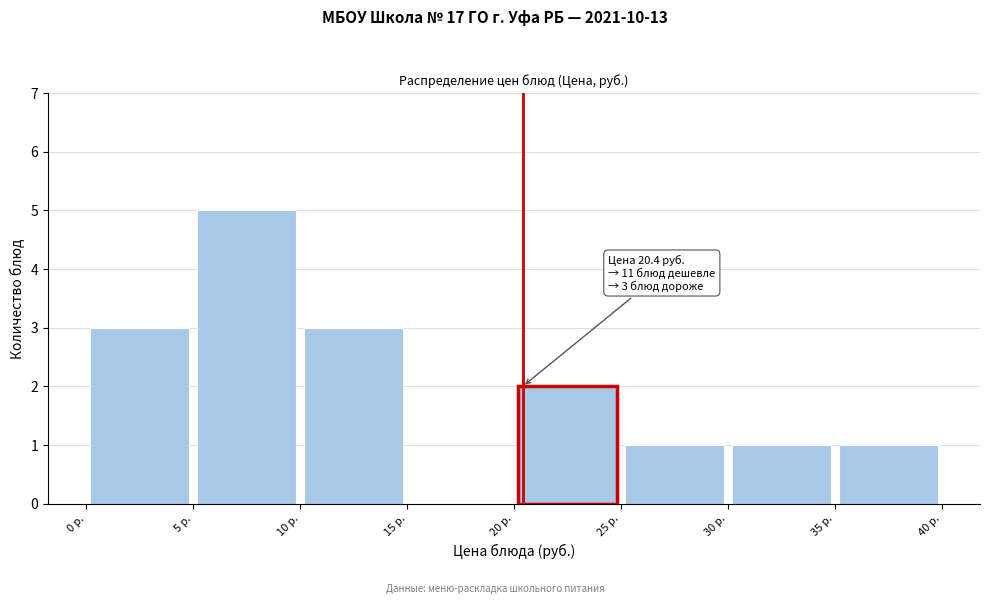

Which range on the x-axis has the tallest bar?

5 to 10